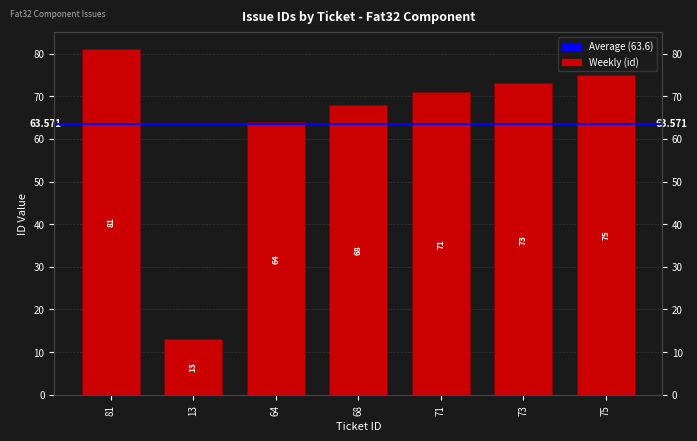

The chart shows a value of 144 at 81. True or false?

False